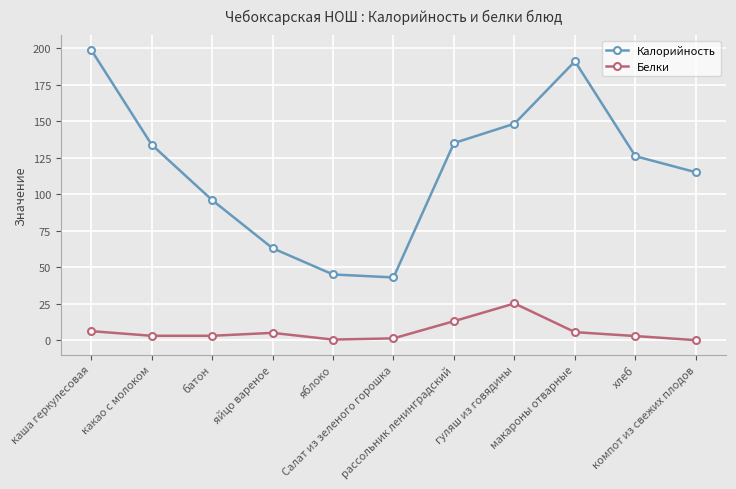

What is the sum of all Белки values?

65.3